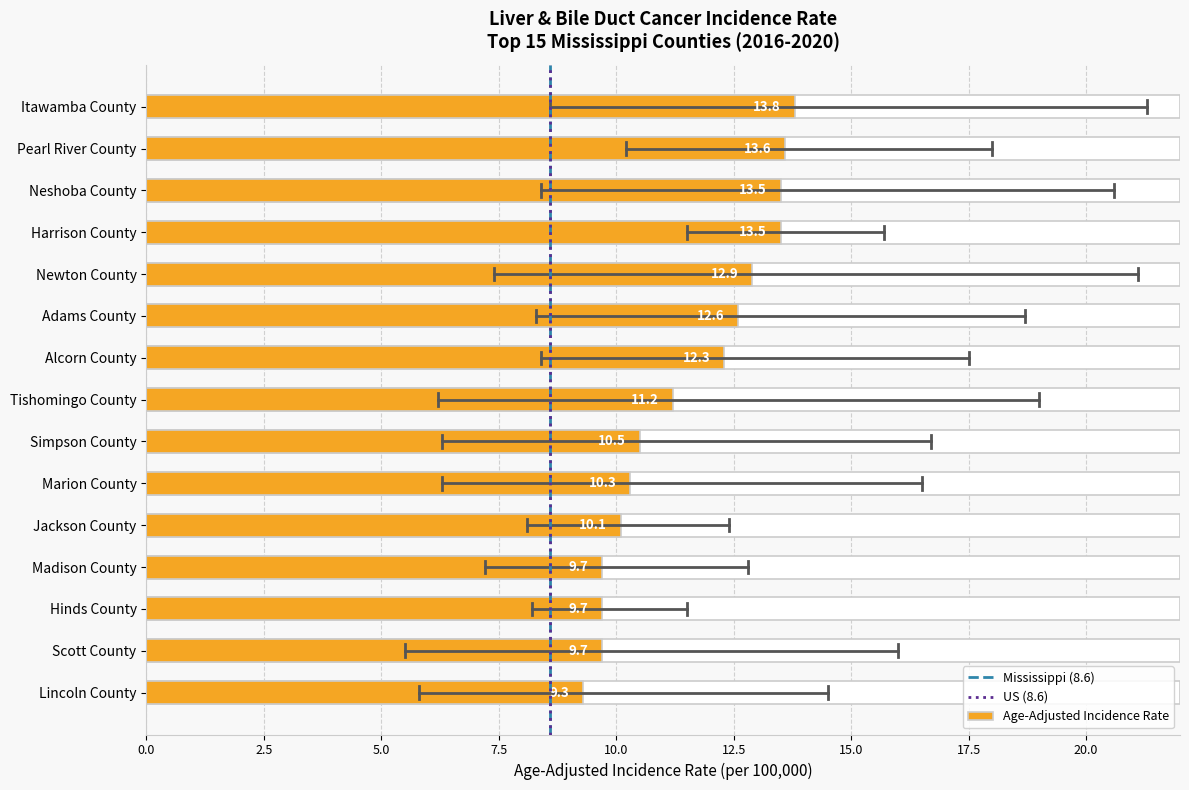

At which label does the data first exceed 11?

Itawamba County